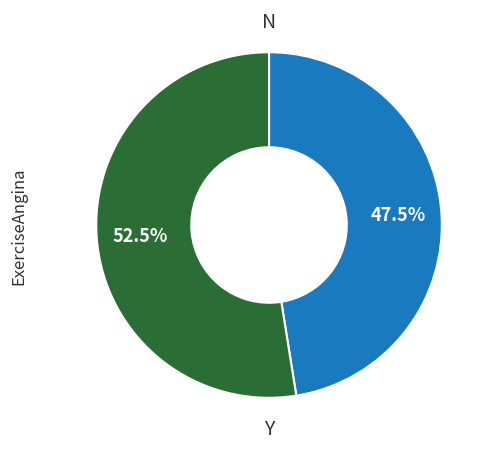

Is there any slice that represents more than half of the pie?

Yes